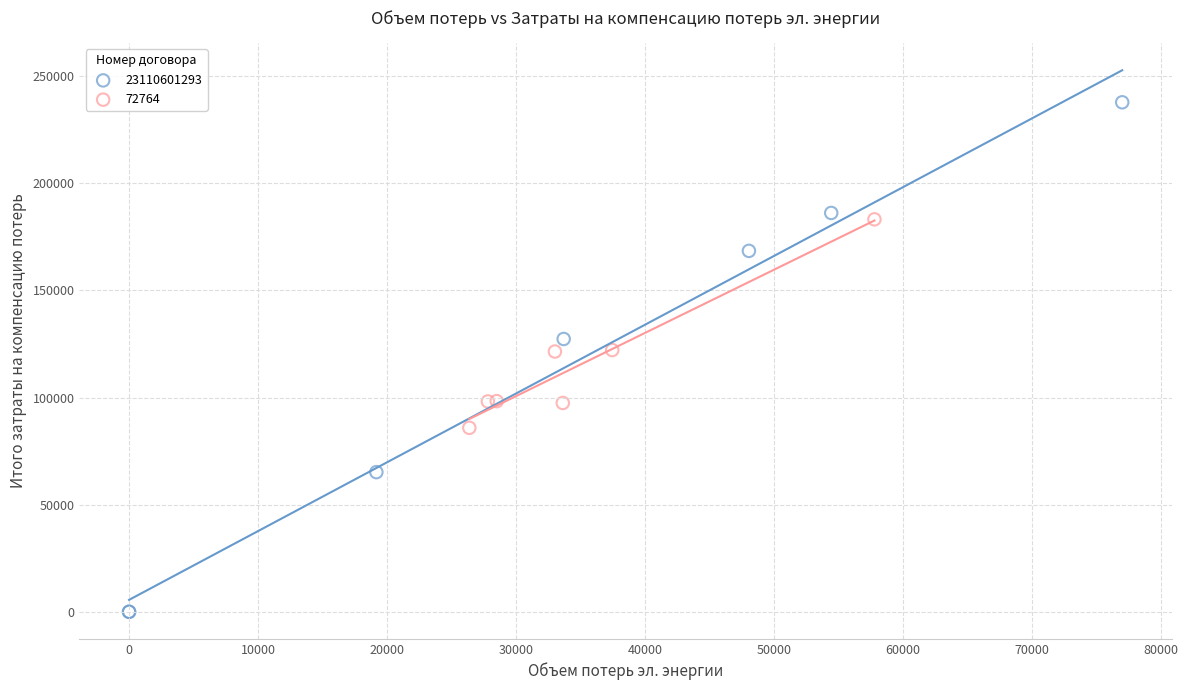

Which series contains the highest Y value?

23110601293